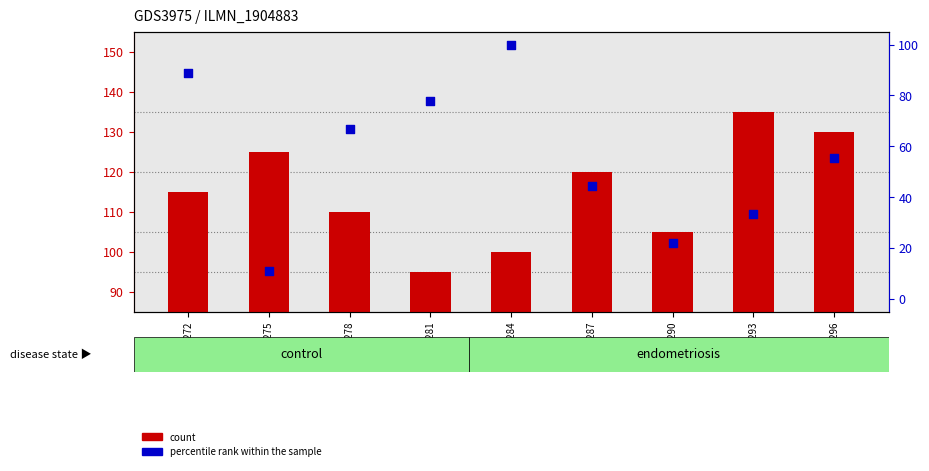

Which series contains the highest Y value?

count